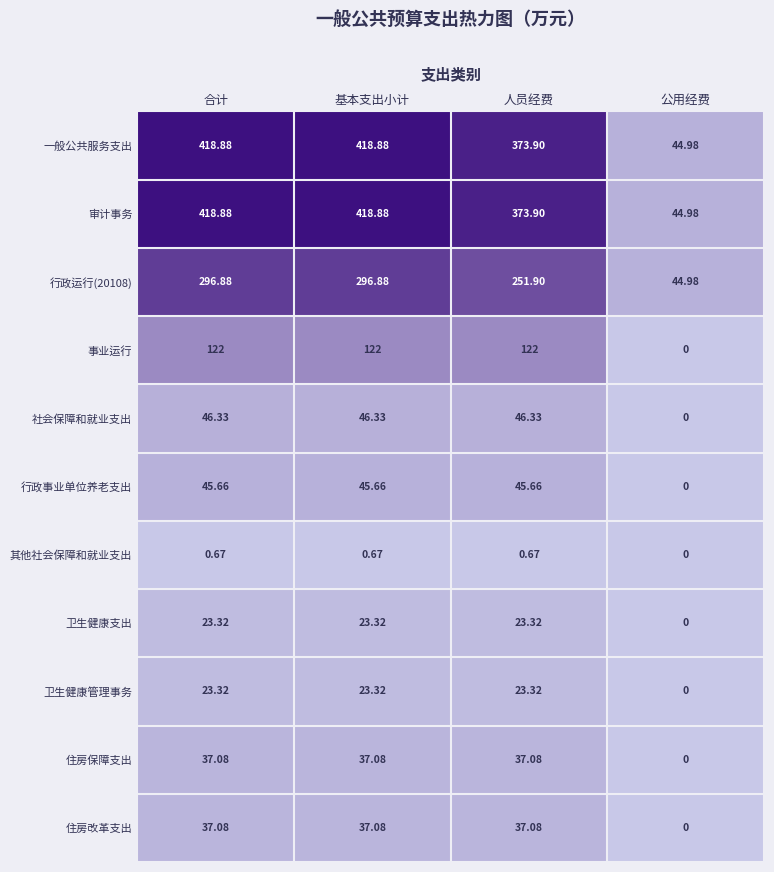

At which label is 其他社会保障和就业支出 closest to 0?

公用经费